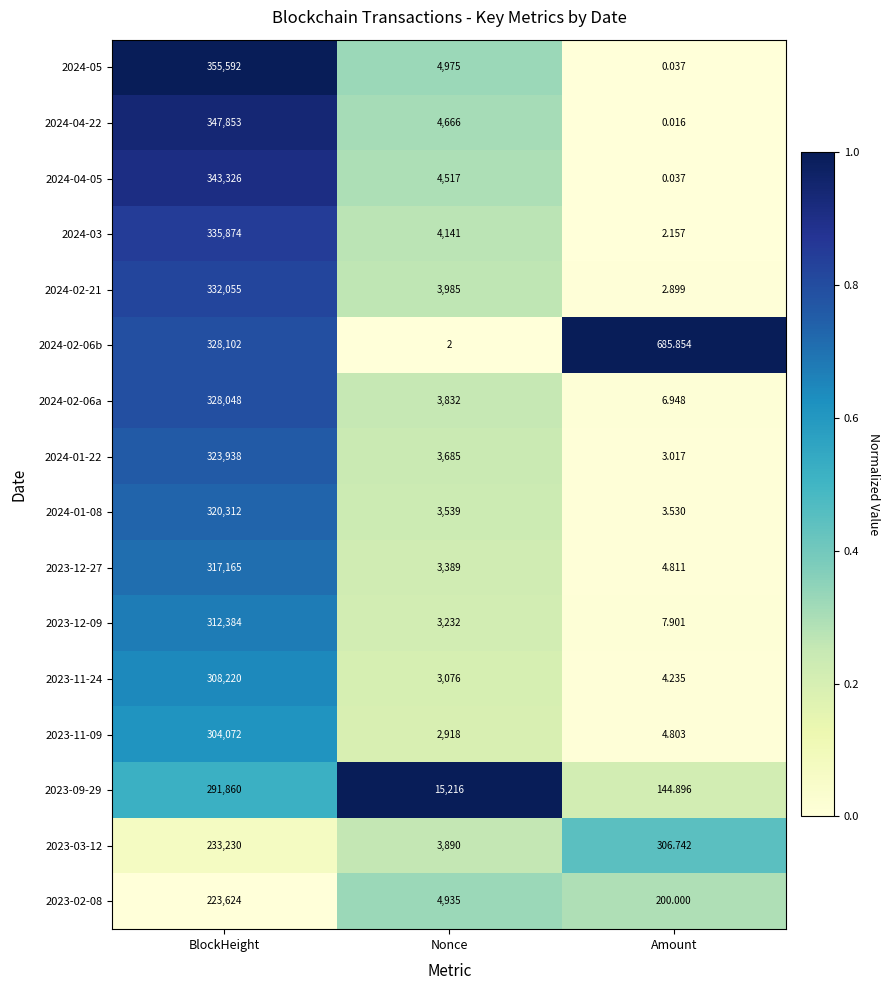

Which label corresponds to the largest value in the chart?

BlockHeight